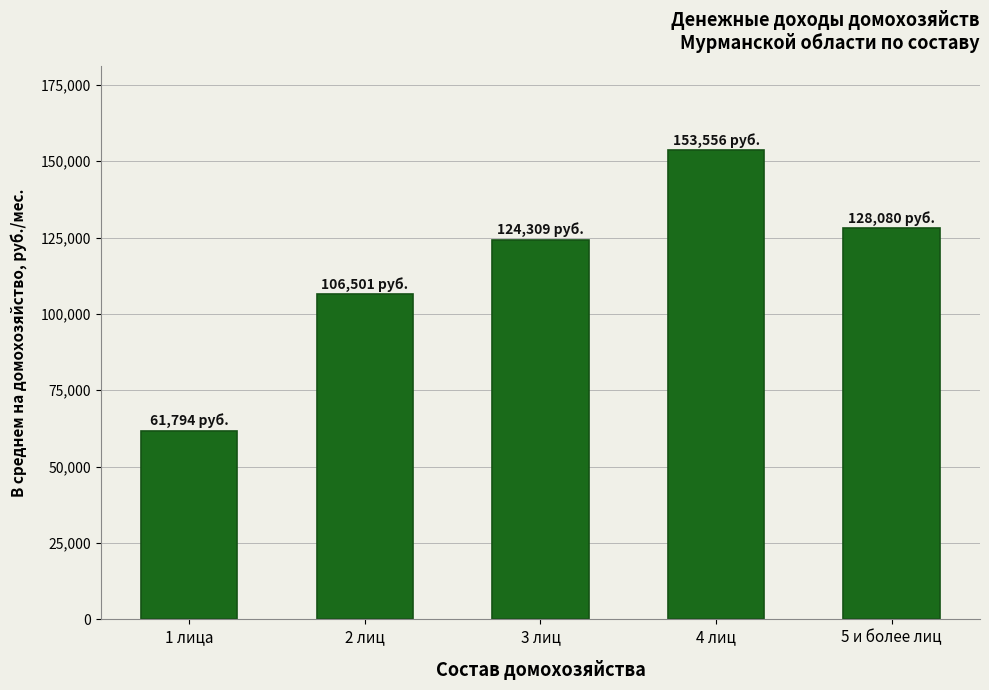

The chart shows a value of 128079.7 at 5 и более лиц. True or false?

True